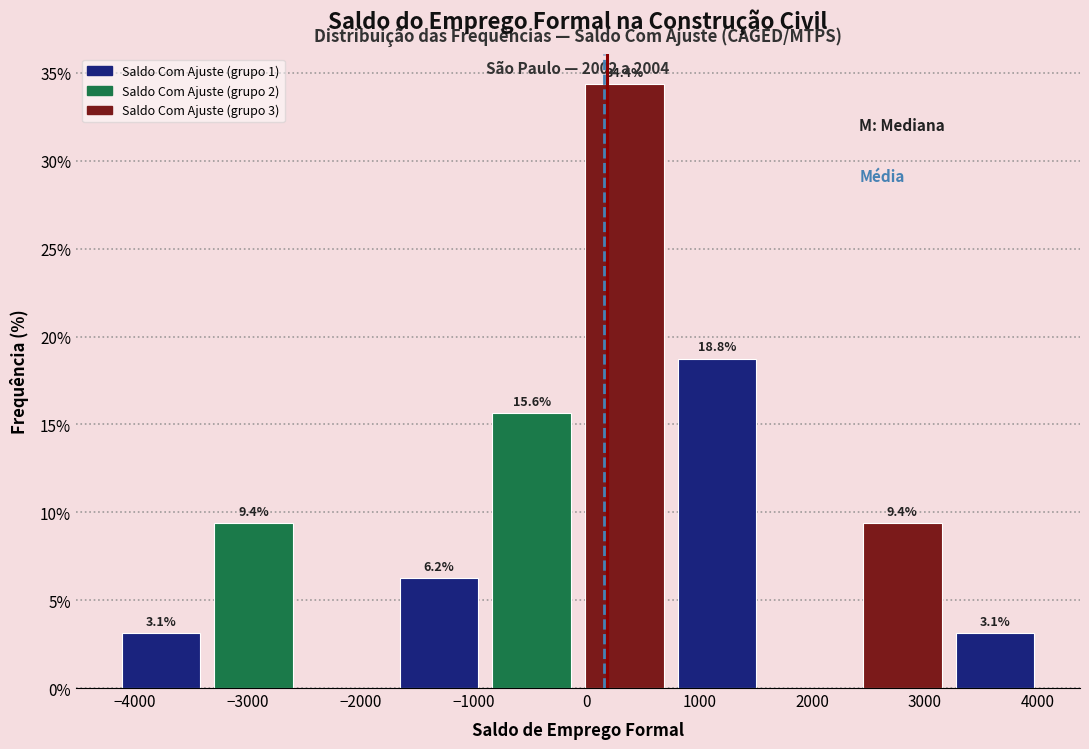

Which range on the x-axis has the tallest bar?

-100 to 700